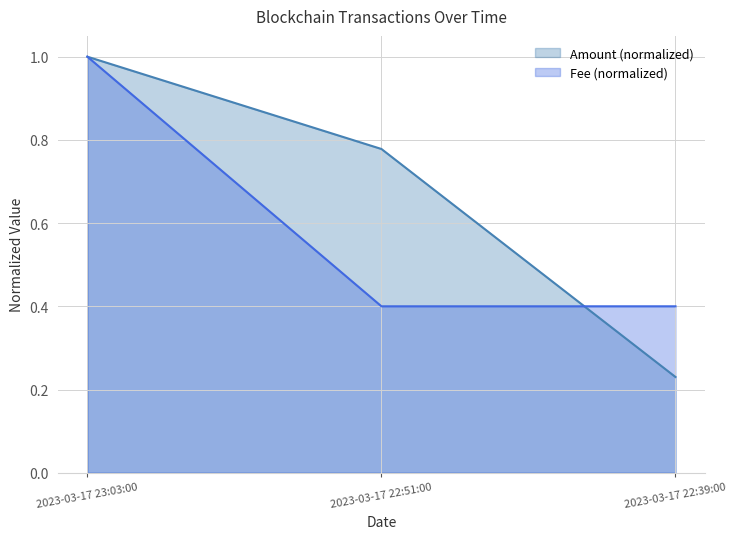

The Amount series shows 0.2 at 2023-03-17 22:39:00. True or false?

True